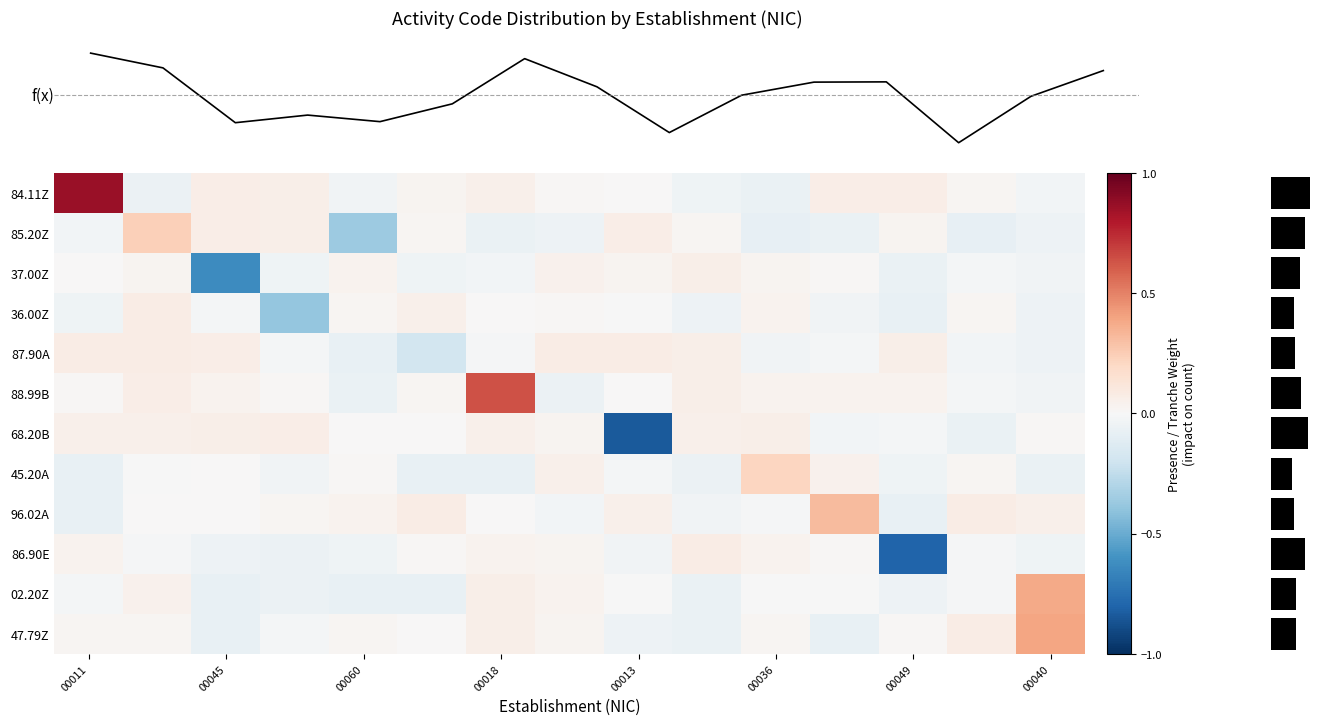

How many values in row_6 are above zero?

11